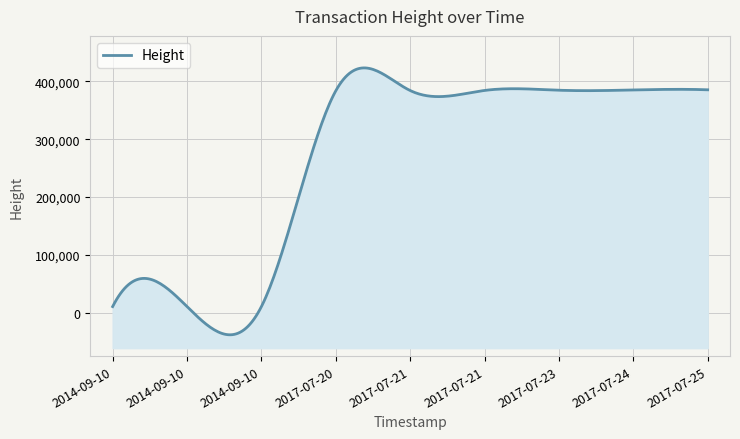

True or false: the data shows 385109 at 2017-07-24 13:28:27.

True